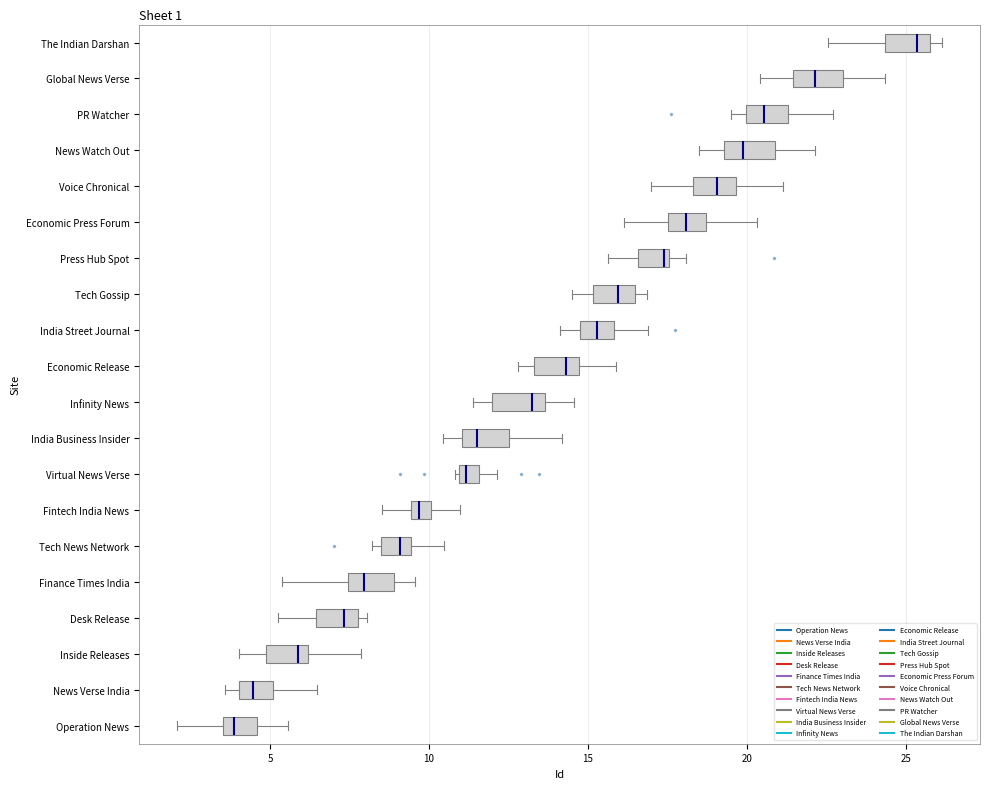

Where is the left edge of the box for News Verse India on the x-axis? The values are not printed on the chart, so give them approximately, as read against the axis.

4.0